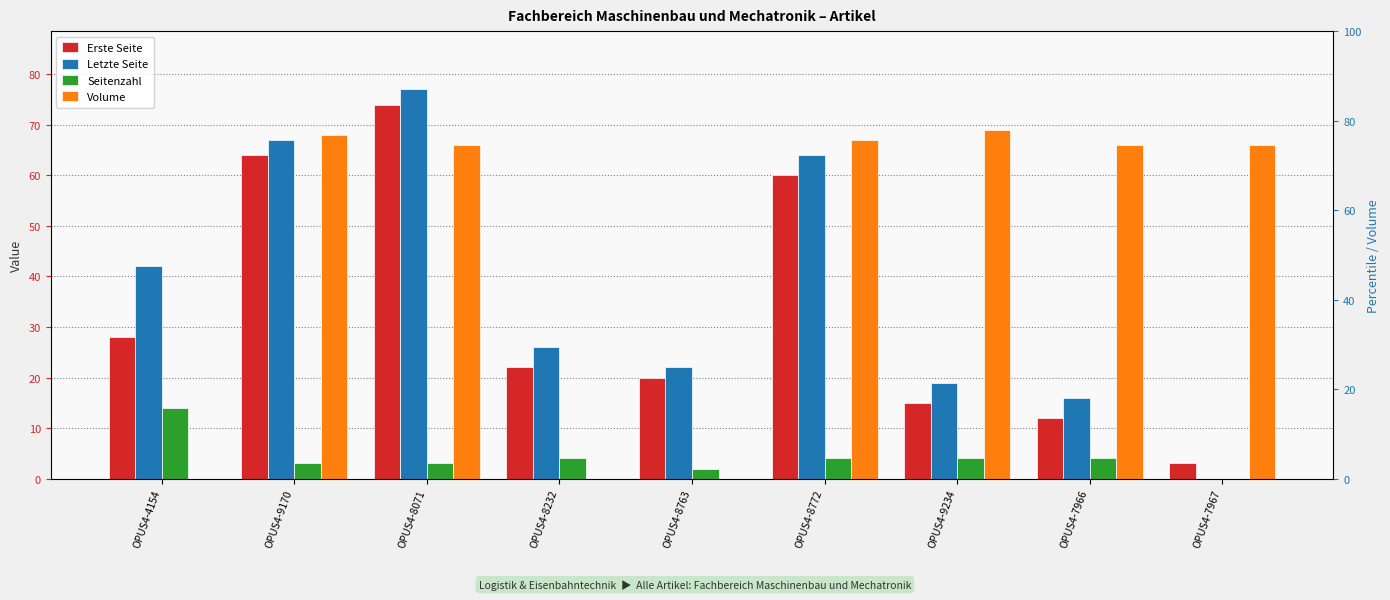

The Seitenzahl series shows 3 at OPUS4-8071. True or false?

True